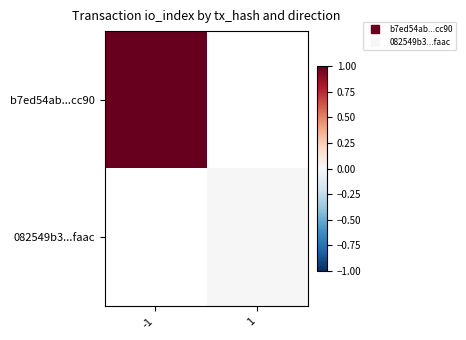

How many data points in 082549b3...faac are above 0?

1